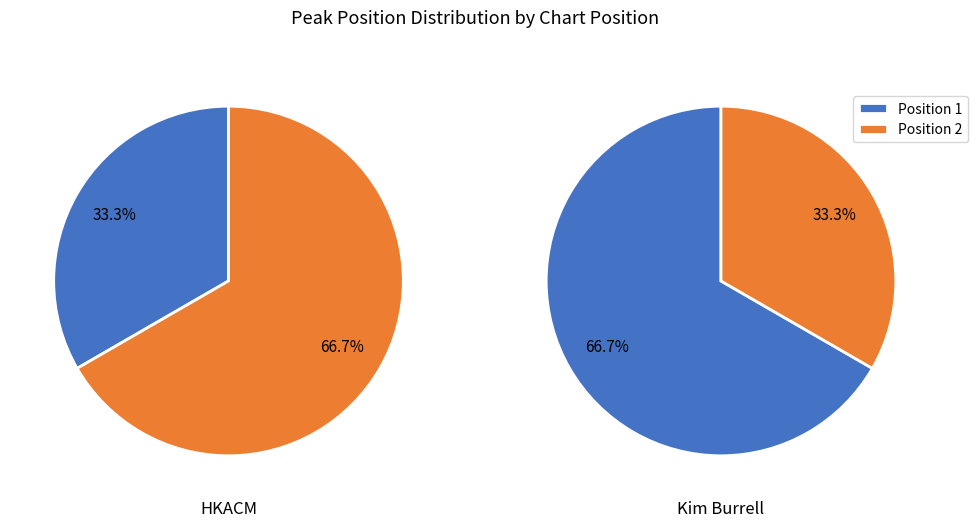

Which category has the smallest portion of the pie?

1